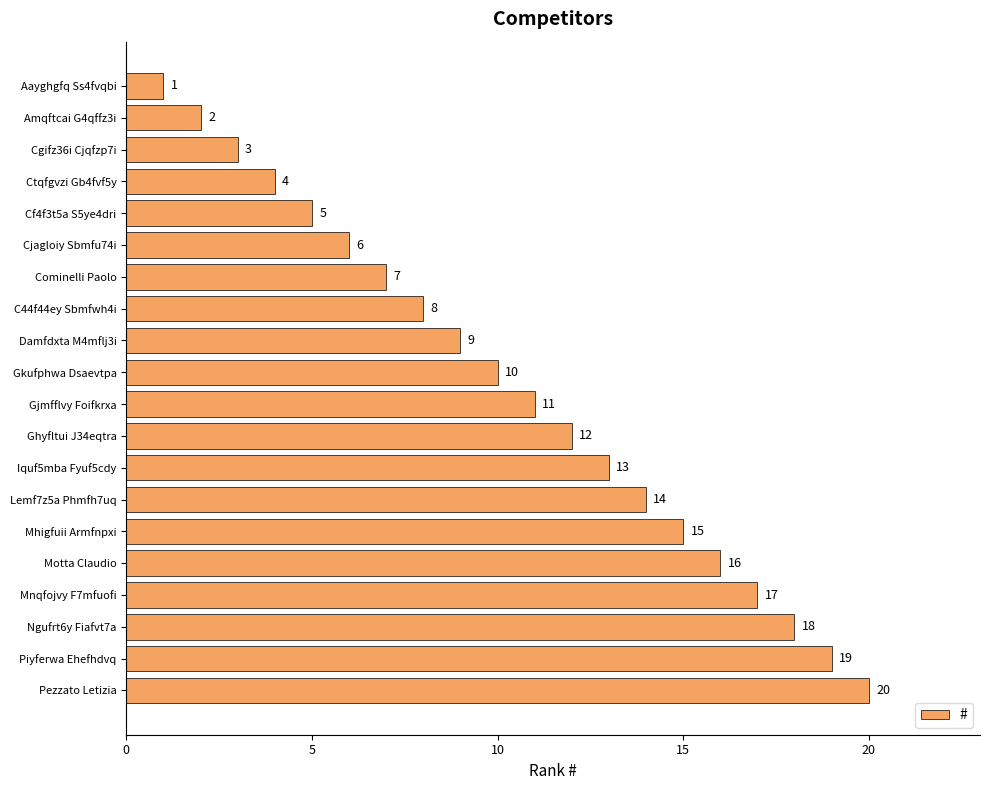

How many bars are there in total?

20